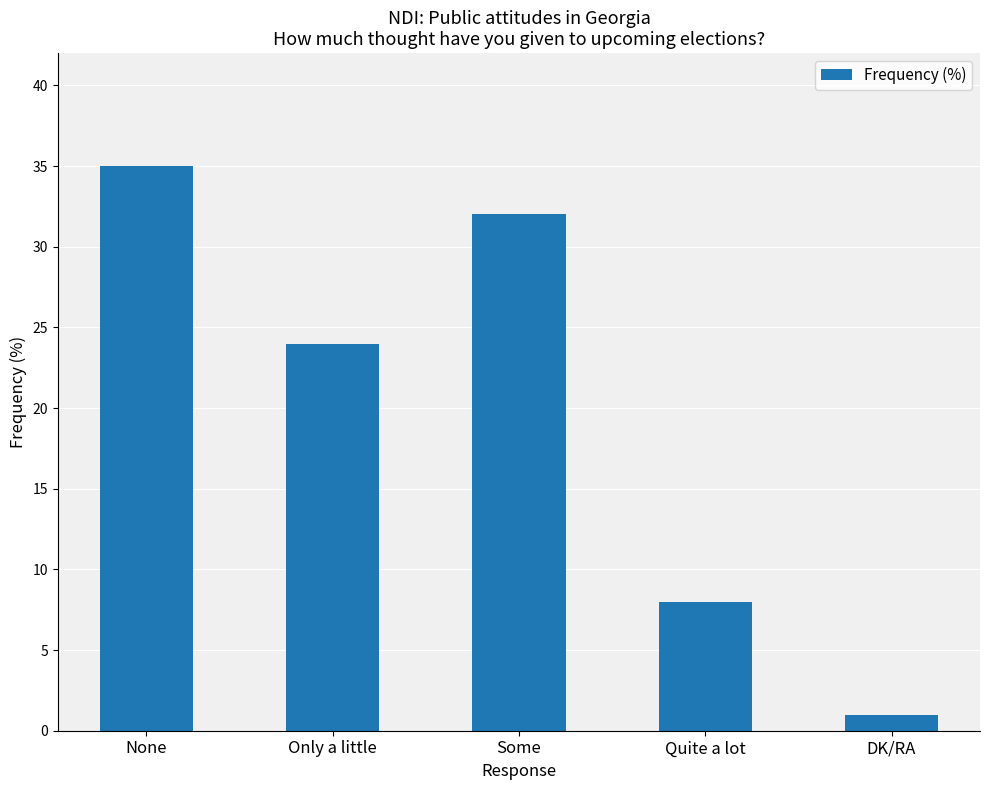

What is the average value?

20